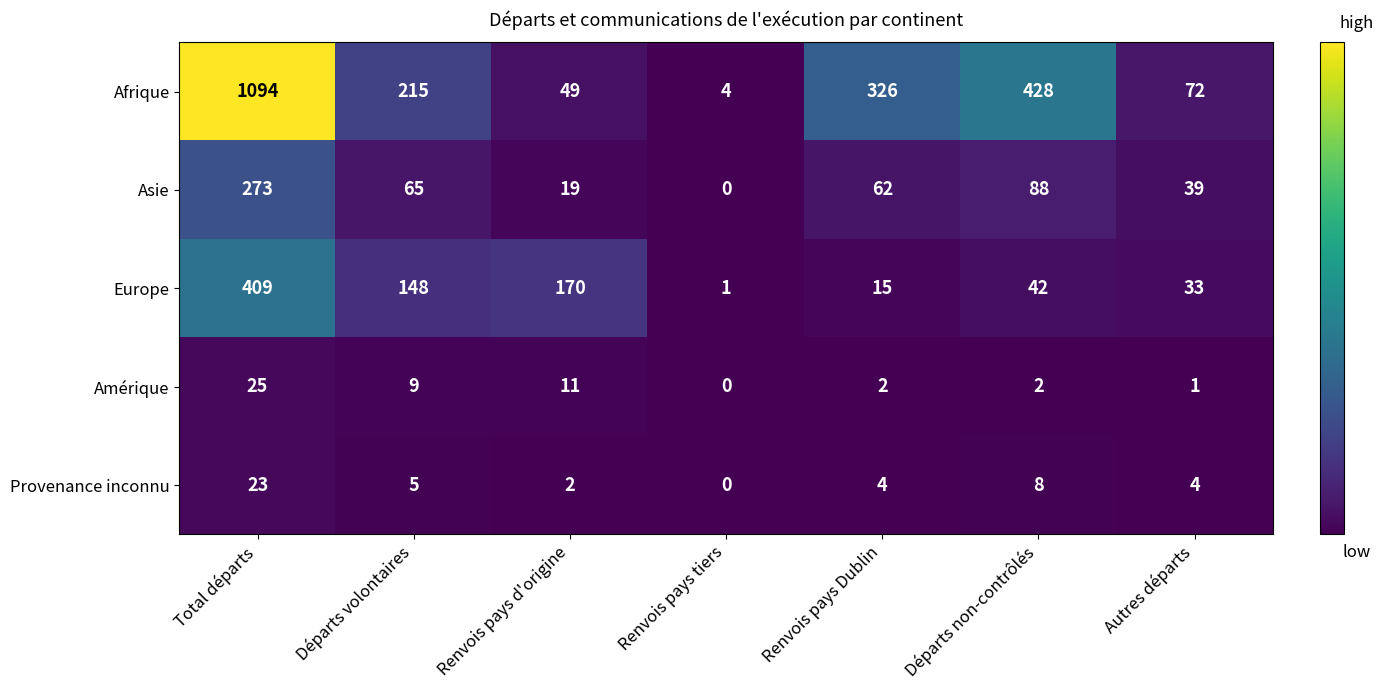

What is the difference between the second highest and second lowest values in the Asie series?

69